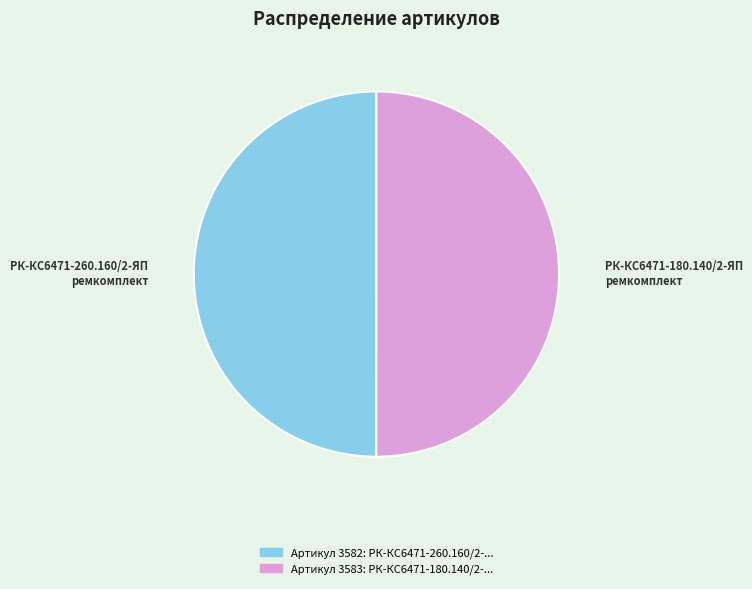

Which slice is the largest?

РК-КС6471-180.140/2-ЯП ремкомплект